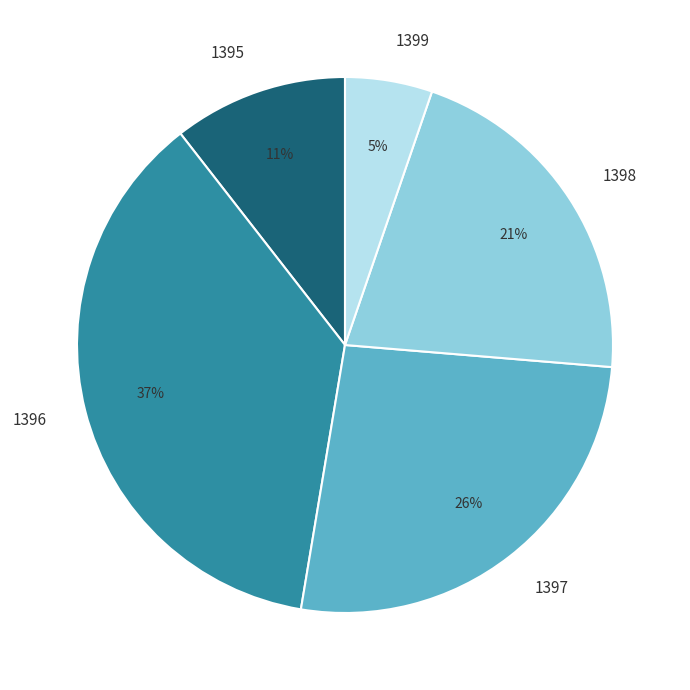

How many segments does this pie chart have?

5